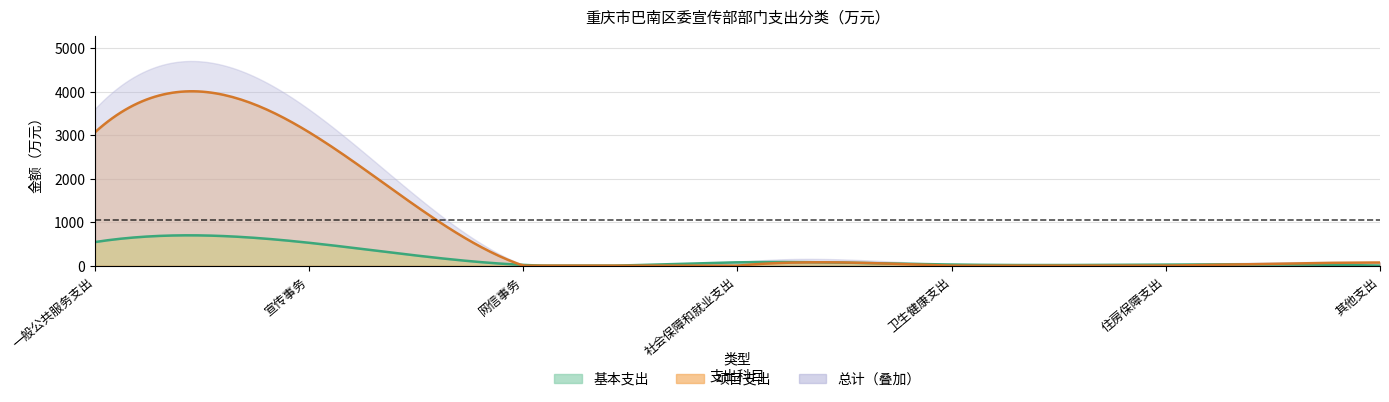

Where does the 基本支出 series first go above 25?

一般公共服务支出